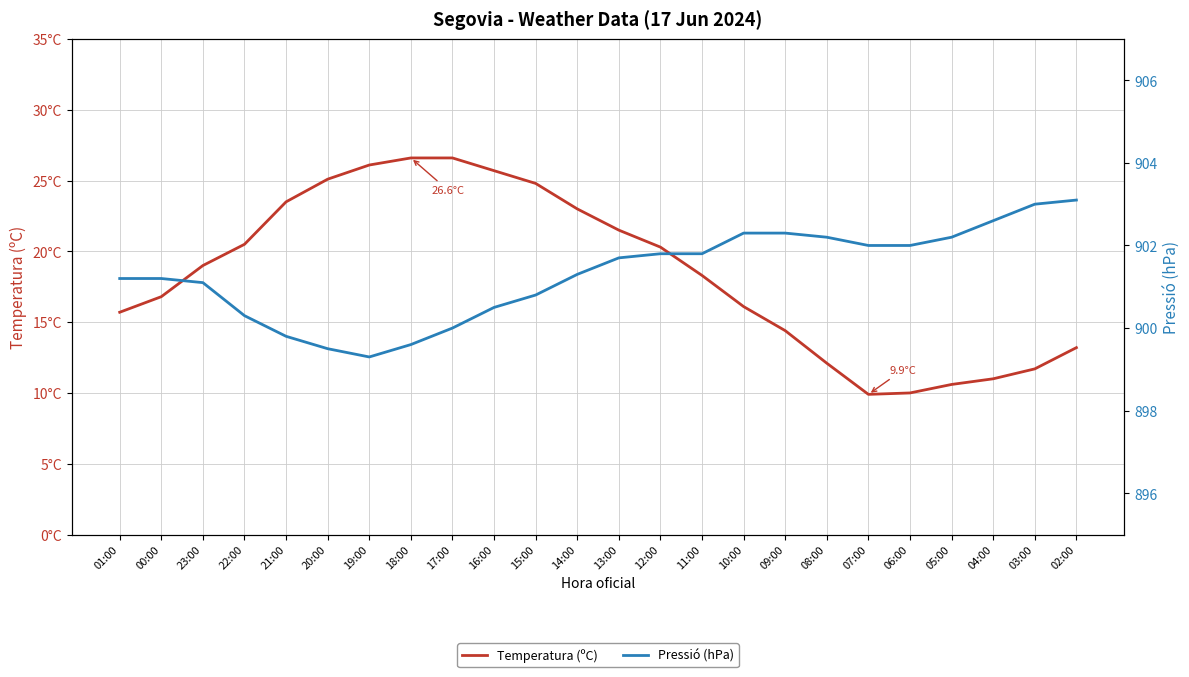

Is it true that Temperatura (ºC) equals 24.6 at 09:00?

False